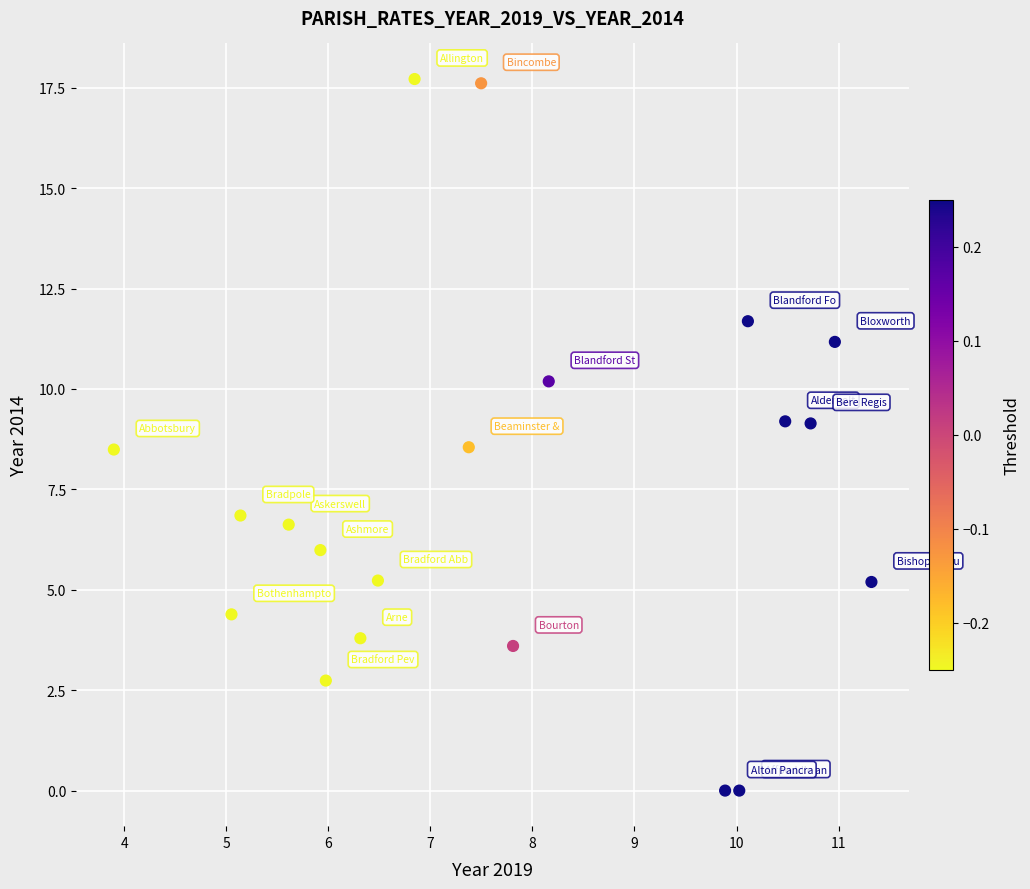

What is the range of X values (max minus min)?

7.4